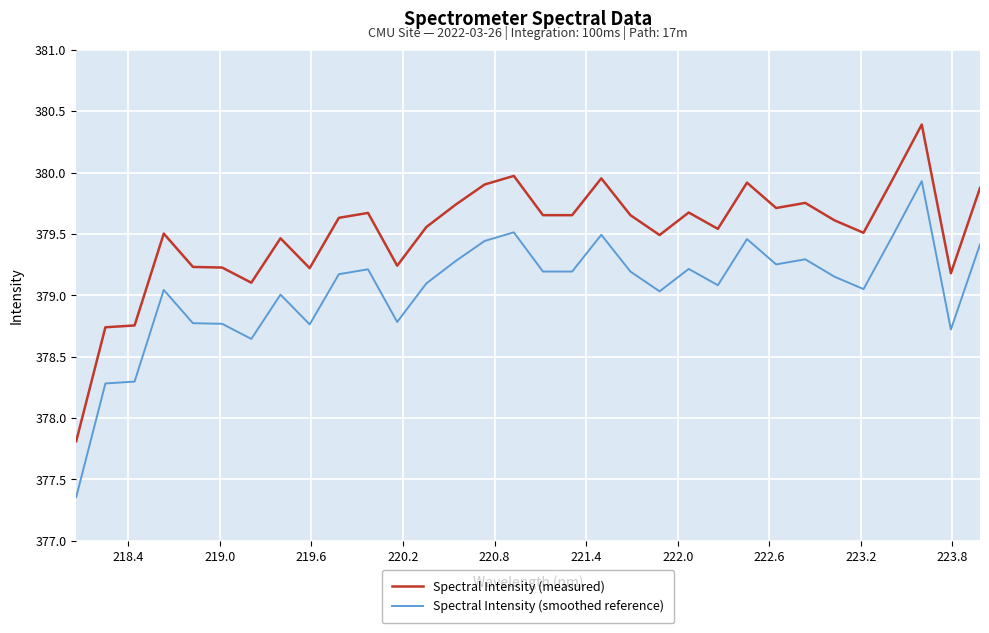

True or false: Spectral Intensity (measured) and Spectral Intensity (smoothed reference) cross at least once.

False